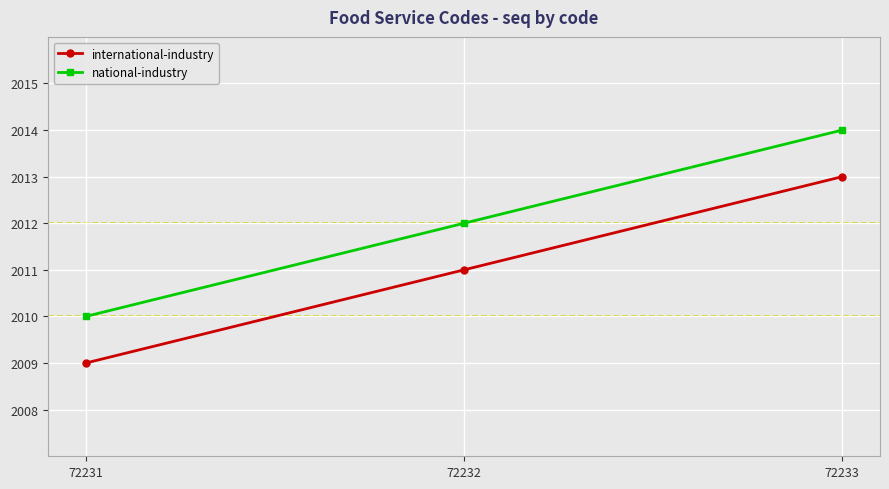

How many international-industry values are between 2009 and 2013?

3